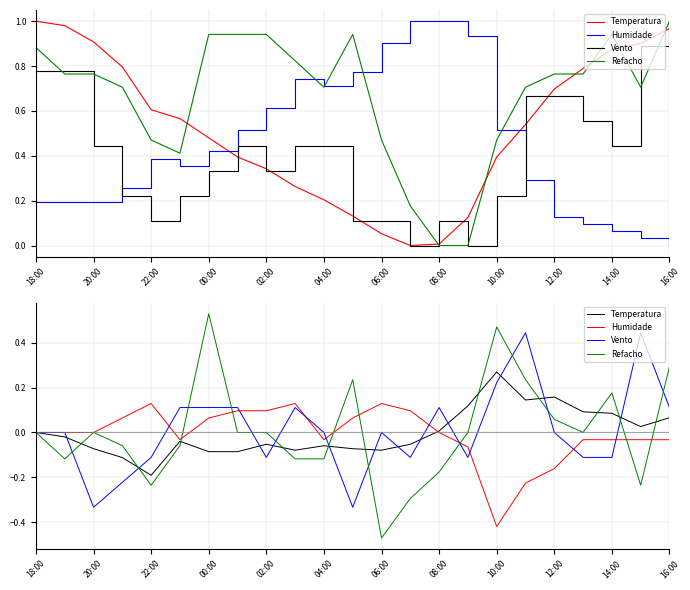

At which label is Refacho closest to 0?

18:00